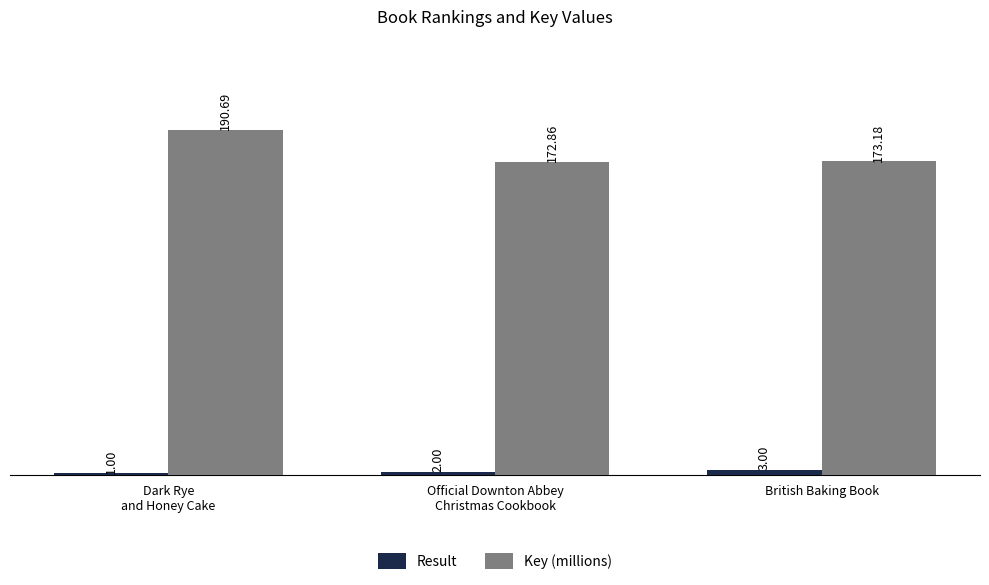

Which category has the highest value across all series?

Dark Rye
and Honey Cake